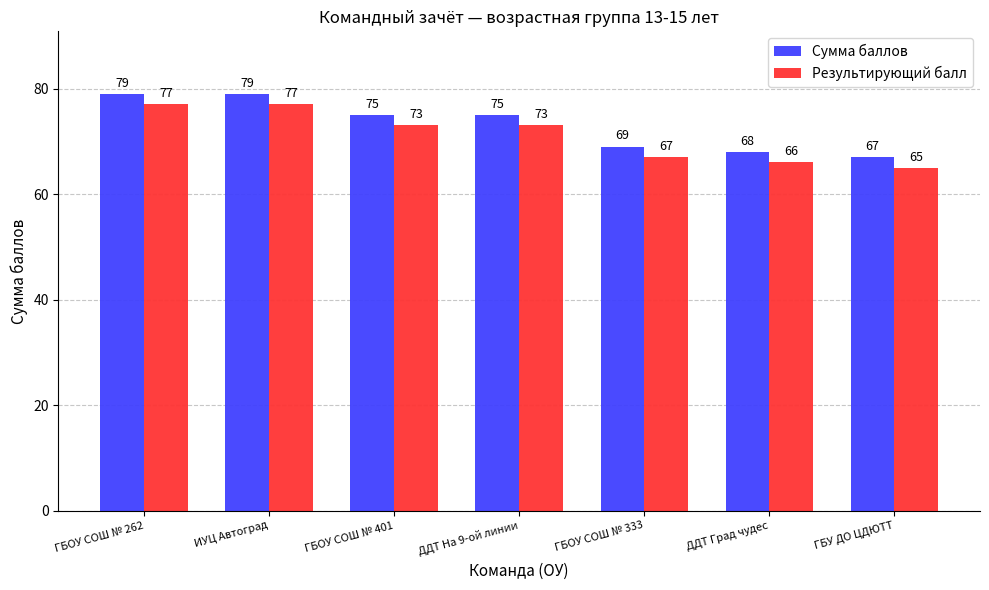

What is the difference between the maximum and minimum values in the Результирующий балл series?

12